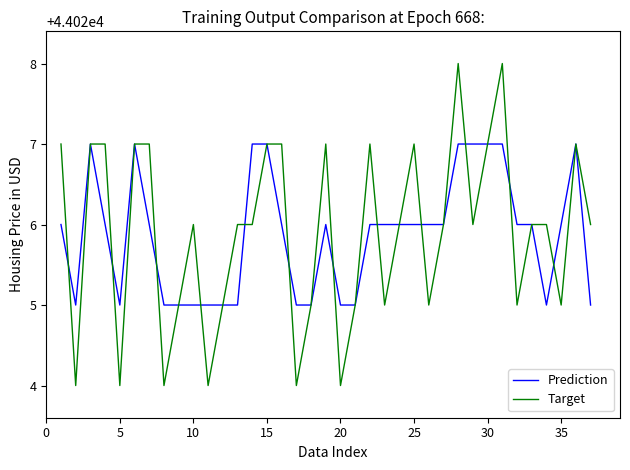

What is the sum of all Target values?

1628958